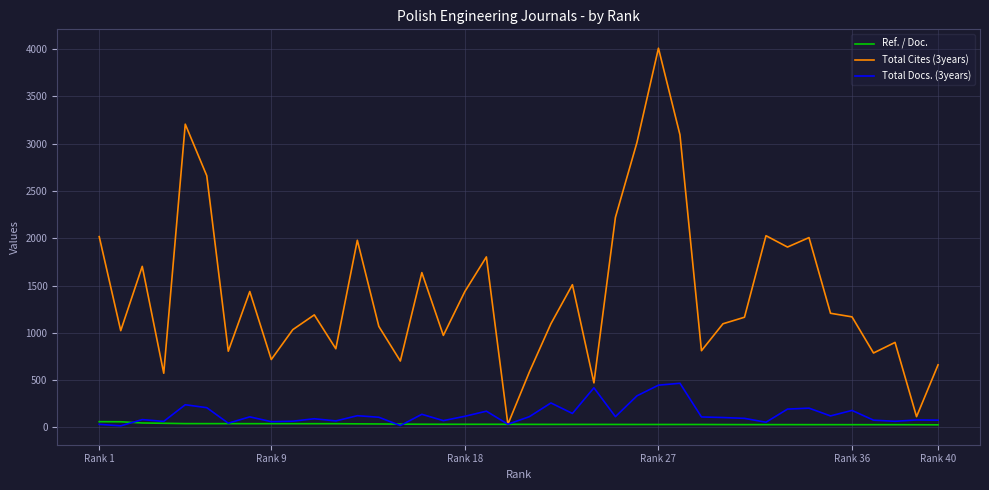

In Total Cites (3years), how many points are higher than both neighbors (excluding endpoints)?

12